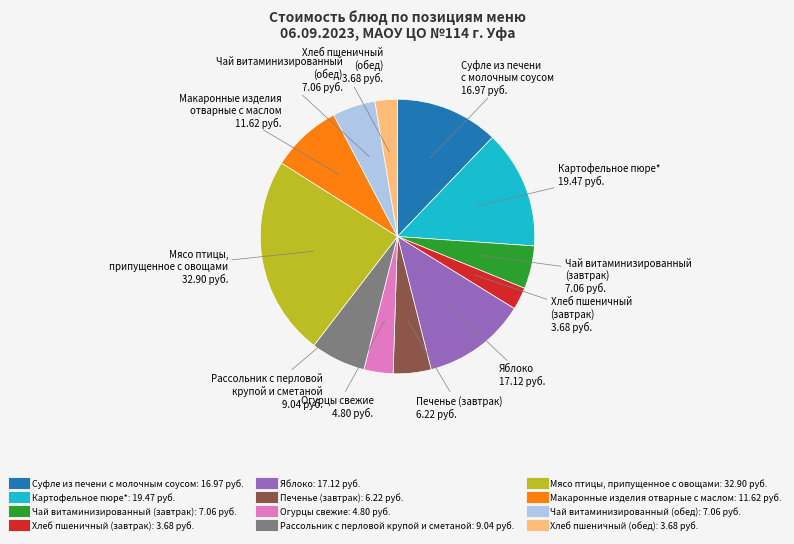

What is the largest slice in the pie chart?

Мясо птицы, припущенное с овощами